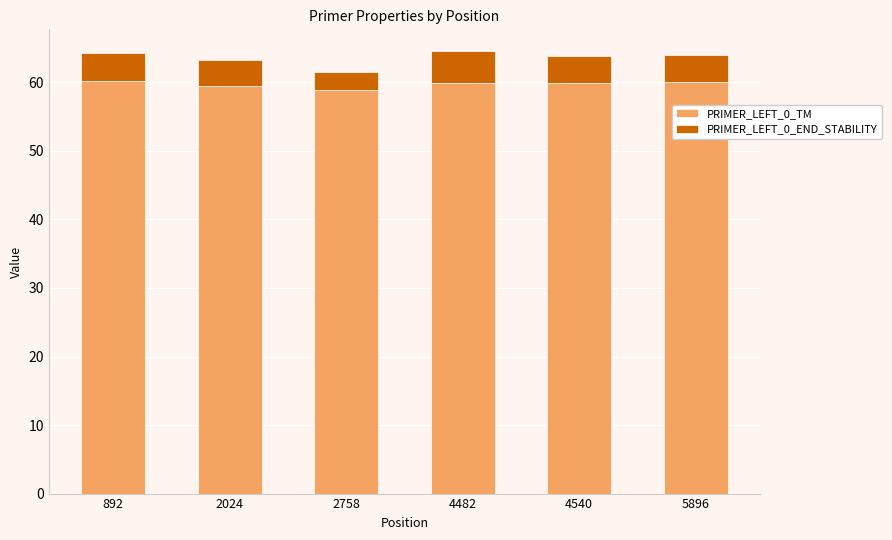

What is the minimum value for PRIMER_LEFT_0_TM?

58.8